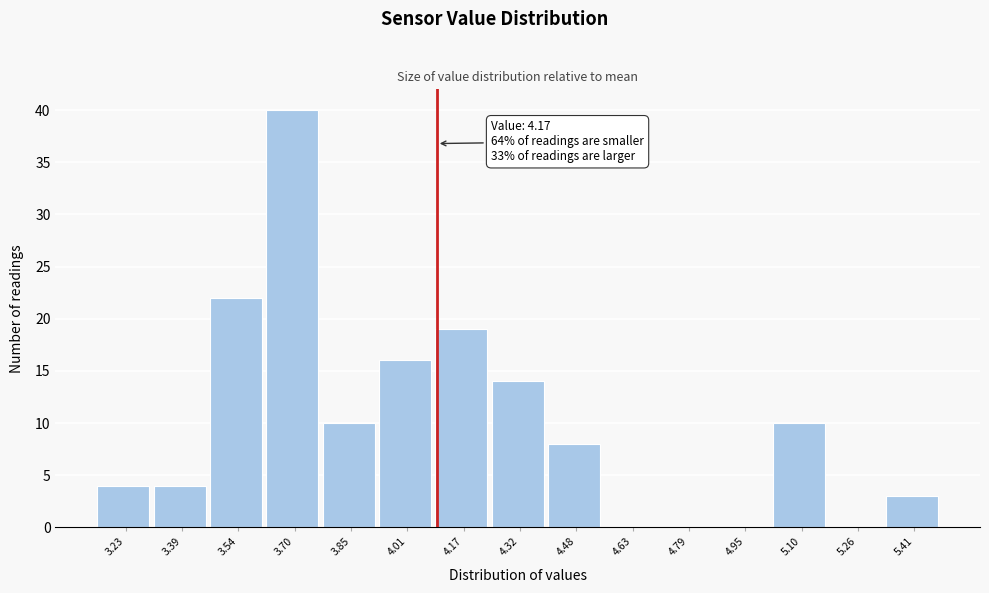

Reading right to left, extract all data points from this chart.

5.41=3	5.26=0	5.10=10	4.95=0	4.79=0	4.63=0	4.48=8	4.32=14	4.17=19	4.01=16	3.85=10	3.70=40	3.54=22	3.39=4	3.23=4